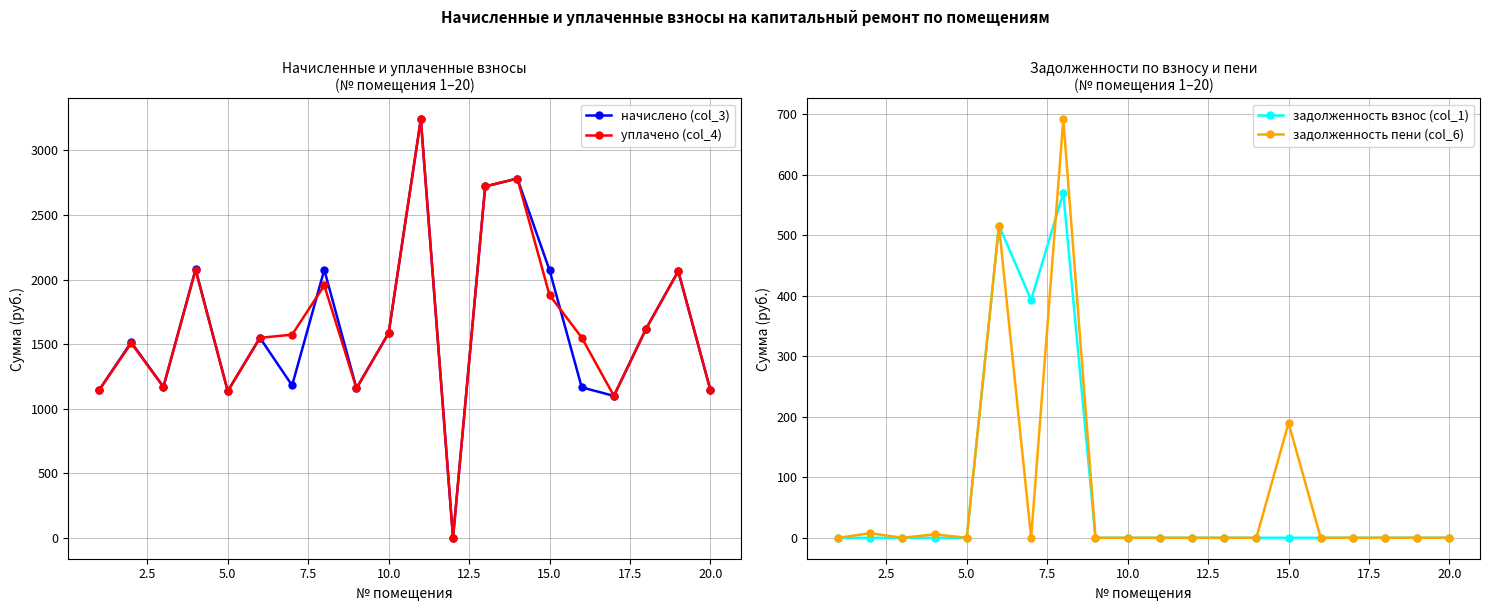

What is the highest value of the начислено (col_3) series?

3240.9